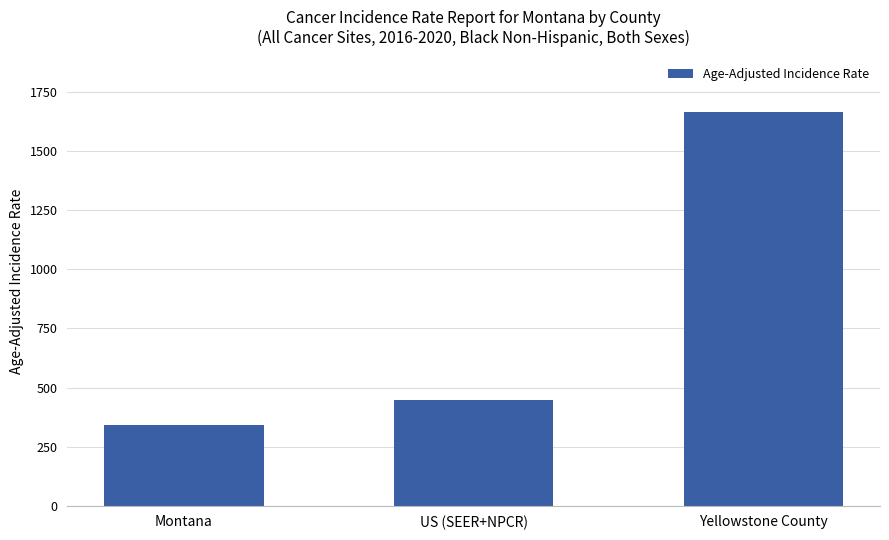

What is the label of the 1st bar from the left?

Montana